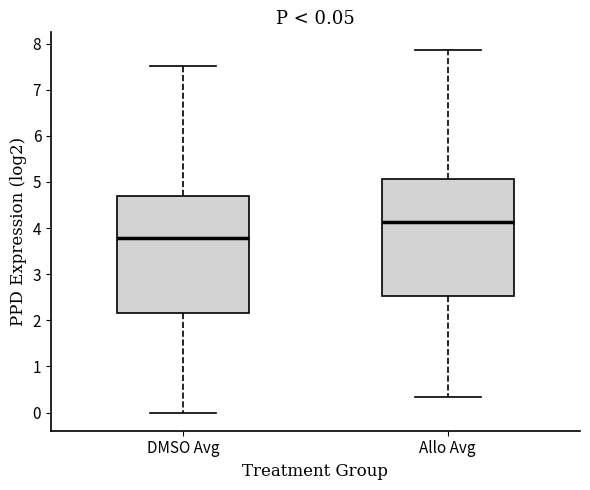

Which box's median line is the highest?

Allo Avg